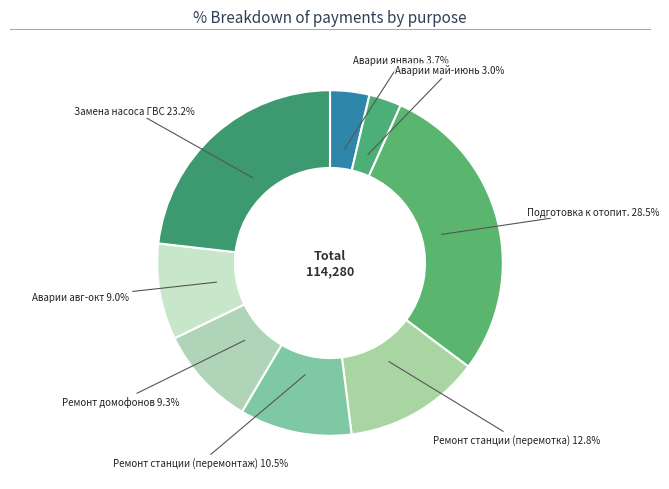

To the nearest percent, what is the average slice percentage?

12%